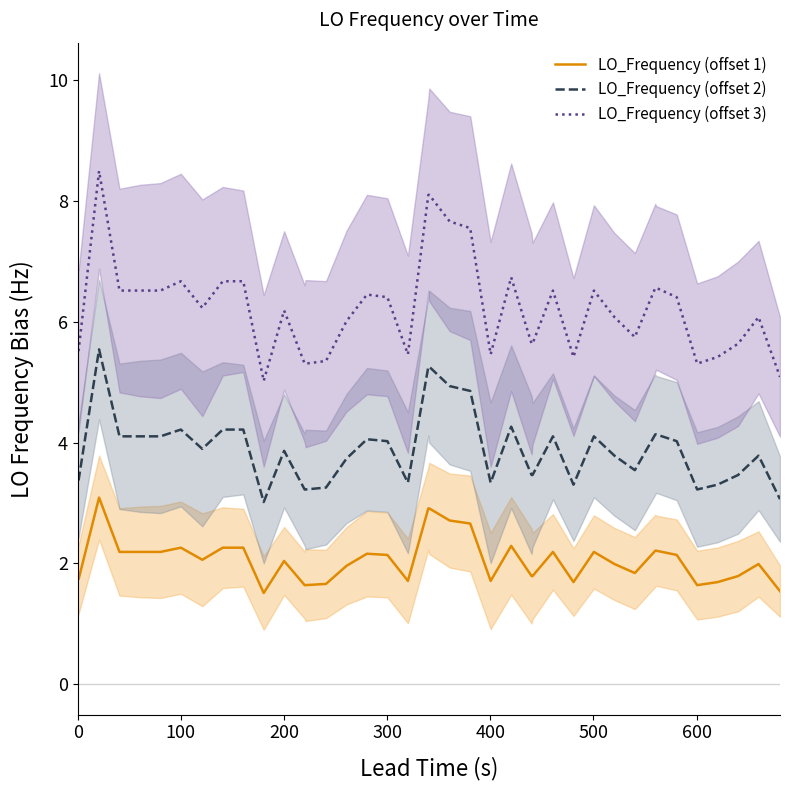

What is the smallest value displayed?

1.5